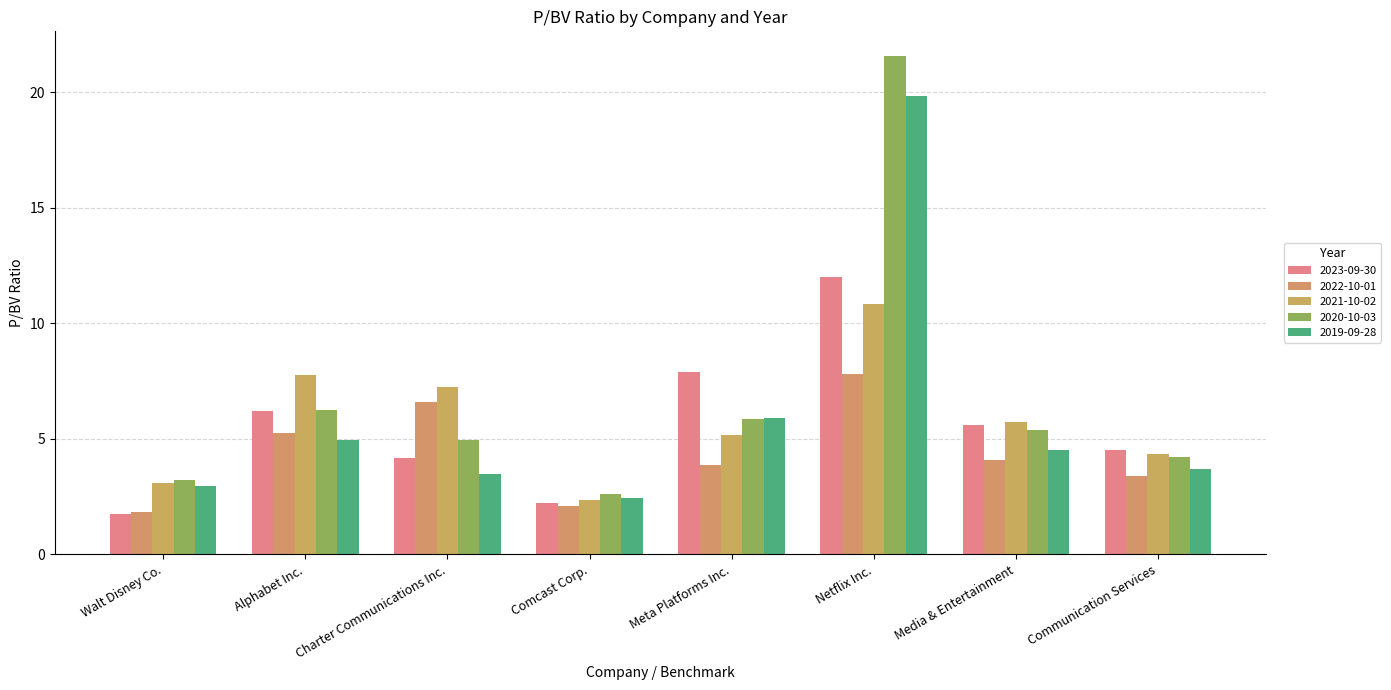

What is the label of the 8th bar from the left?

Communication Services